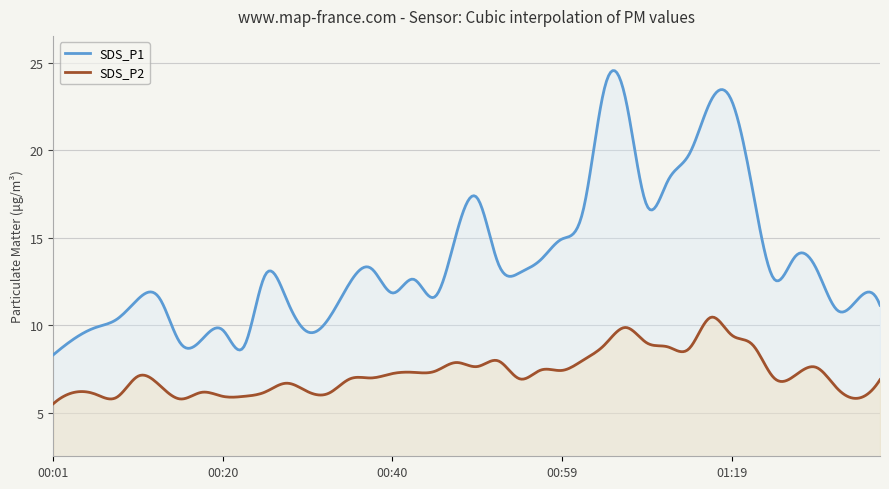

At 00:06, list the series in order from largest to smallest.

SDS_P1, SDS_P2